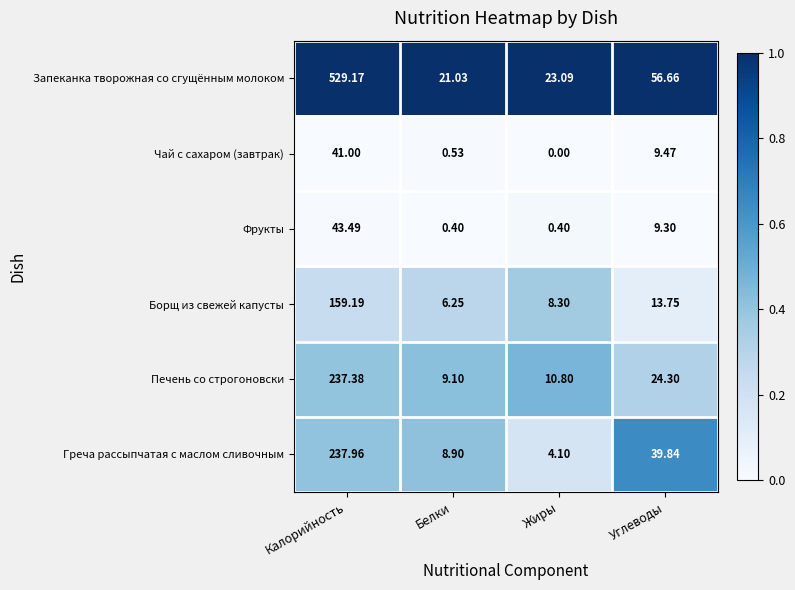

Which category has the lowest value across all series?

Жиры